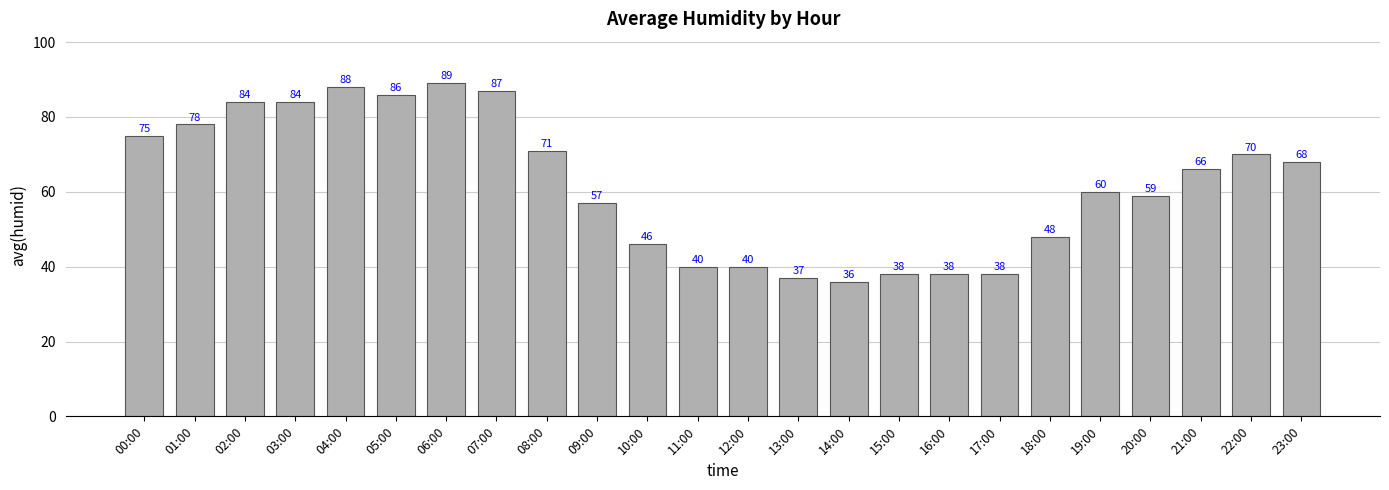

Where does the data first go above 66?

00:00